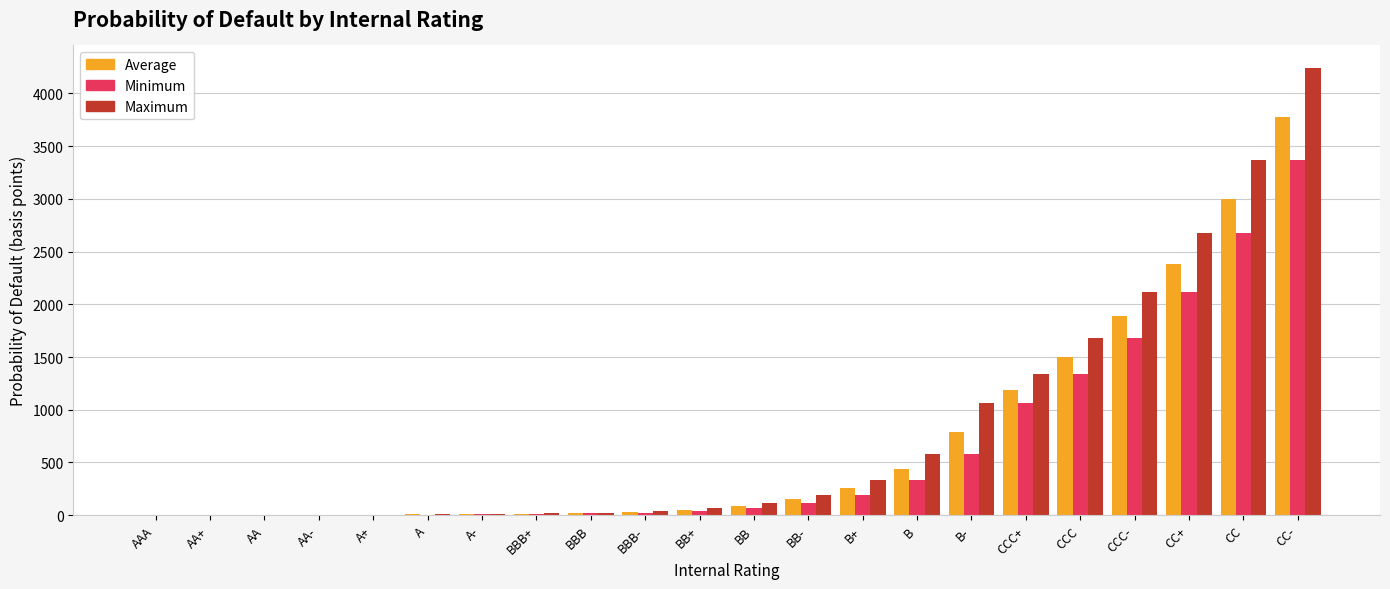

What is the total value across all series at CCC?

4520